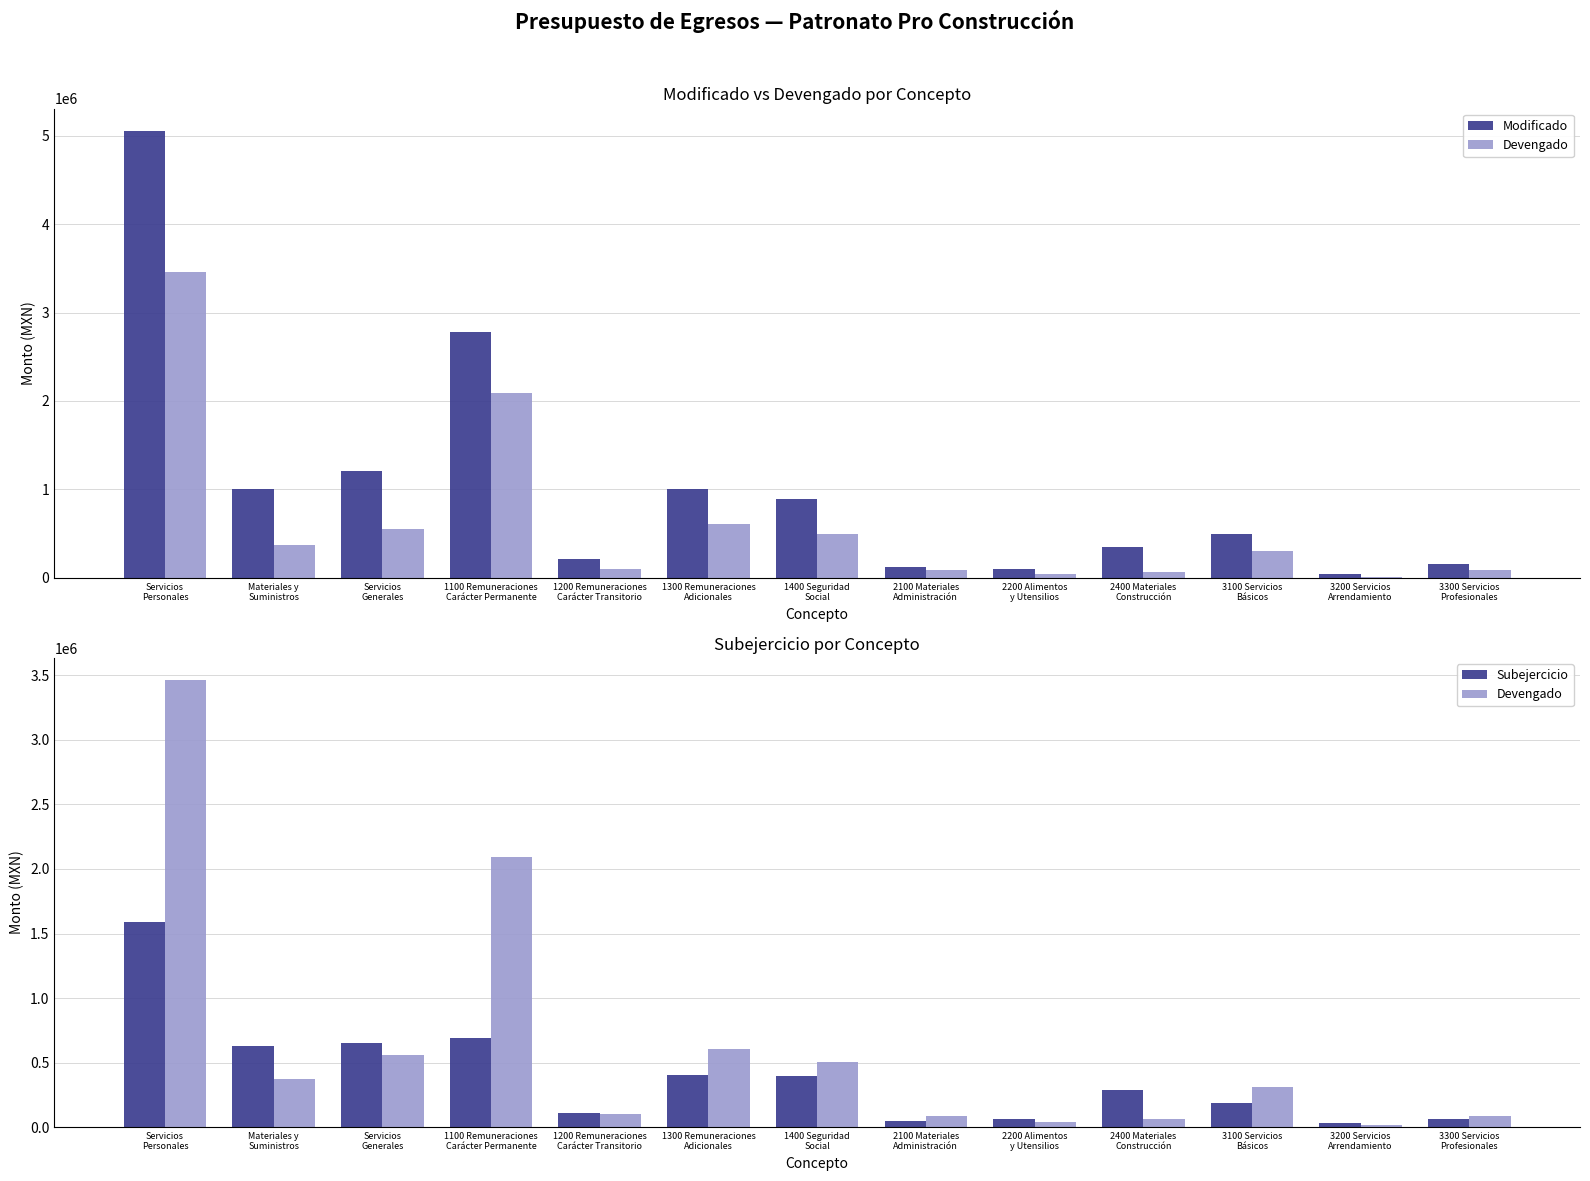

Does the chart contain any negative values?

No